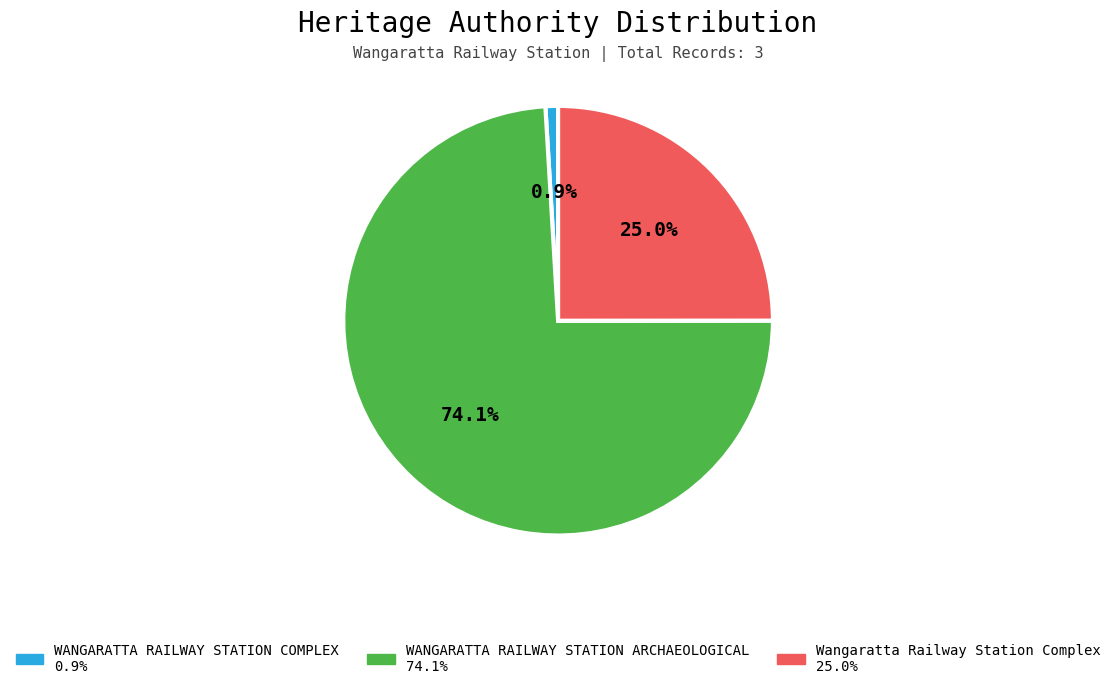

Approximately how many times larger is the value at WANGARATTA RAILWAY STATION ARCHAEOLOGICAL compared to Wangaratta Railway Station Complex?

3.0